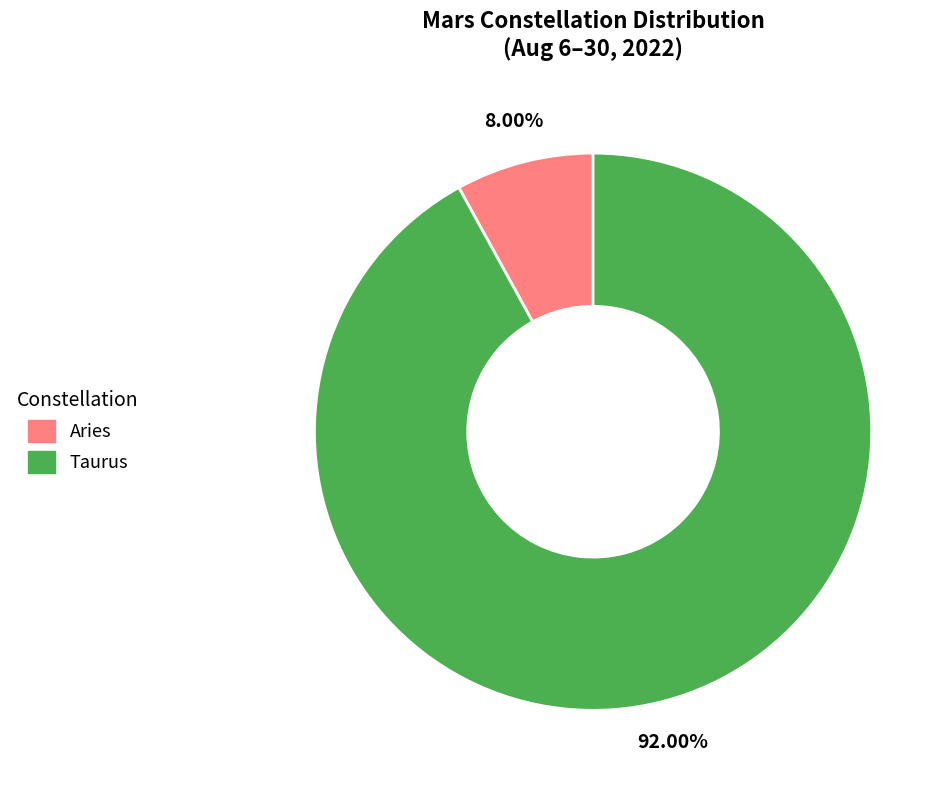

To the nearest percent, what portion does Aries represent?

8%